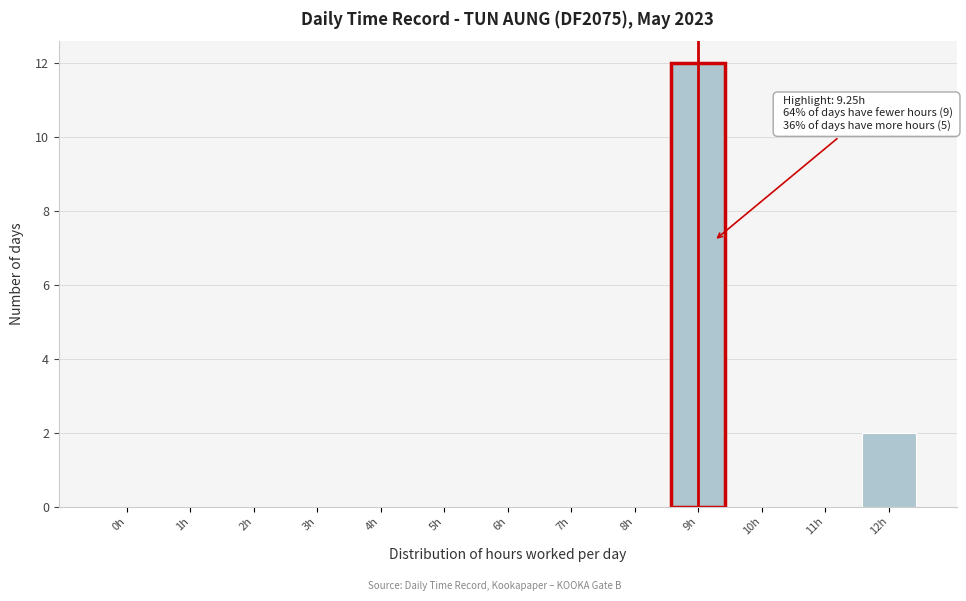

Reading left to right, extract all data points from this chart.

0h=0	1h=0	2h=0	3h=0	4h=0	5h=0	6h=0	7h=0	8h=0	9h=12	10h=0	11h=0	12h=2